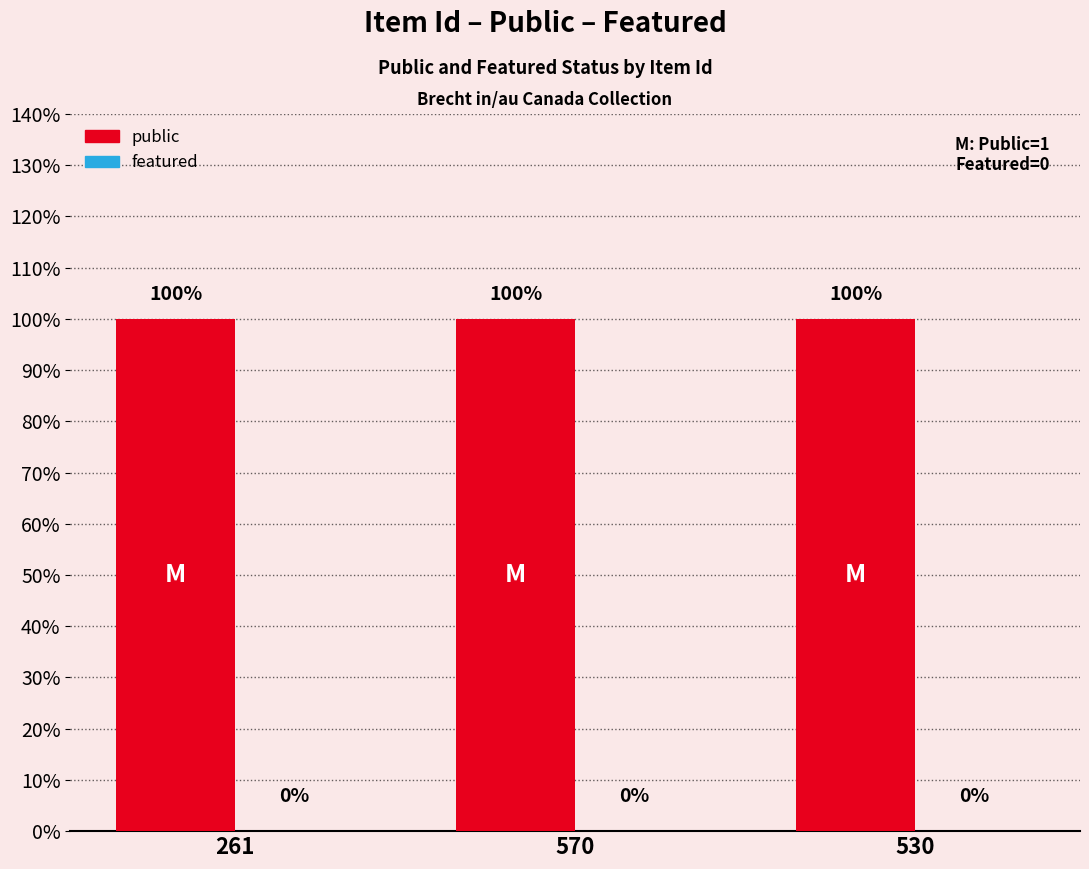

What position from the right is 261?

3